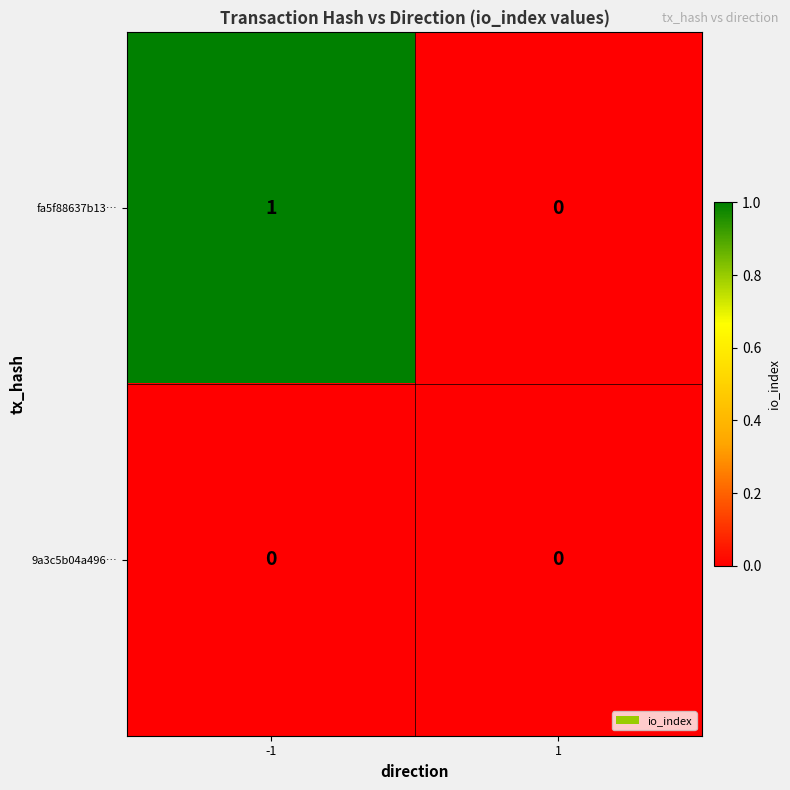

Reading left to right, extract all data points from this chart.

fa5f88637b13…: 1	0
9a3c5b04a496…: 0	0